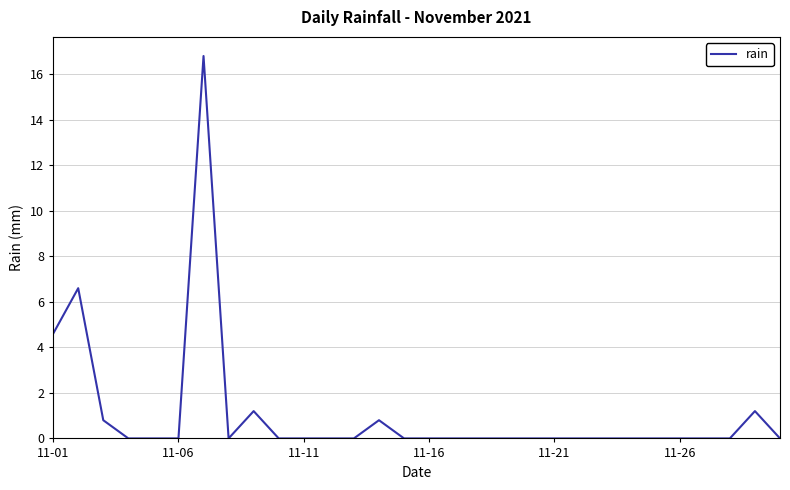

How many series are shown in this chart?

1